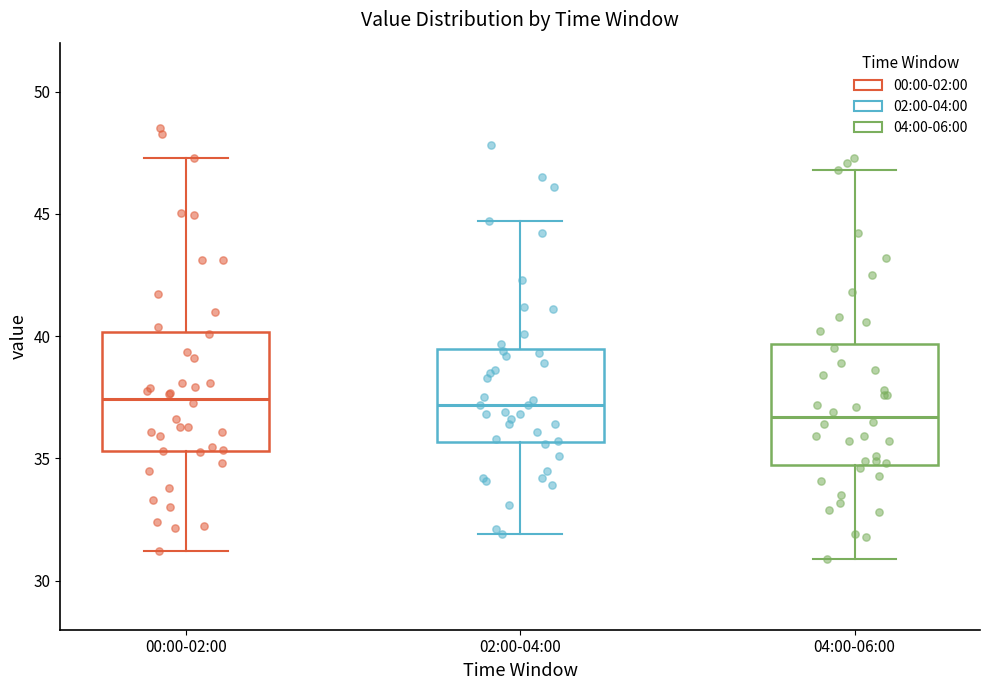

Reading left to right, transcribe this box plot: for each box, give where its median line is, the range the box spans, and where its two whiskers end, as read against the y-axis. The values are not printed on the chart, so give them approximately, as read against the axis.

00:00-02:00: median 37.5, box 35.5 to 40.0, whiskers 31.0 to 47.5
02:00-04:00: median 37.0, box 35.5 to 39.5, whiskers 32.0 to 44.5
04:00-06:00: median 36.5, box 35.0 to 39.5, whiskers 31.0 to 47.0